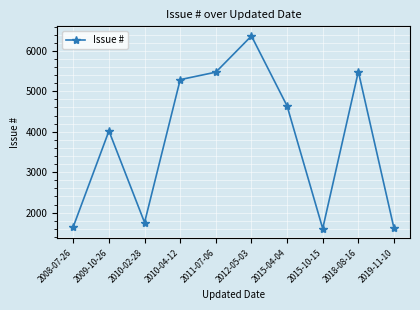

How many lines are shown in the chart?

1